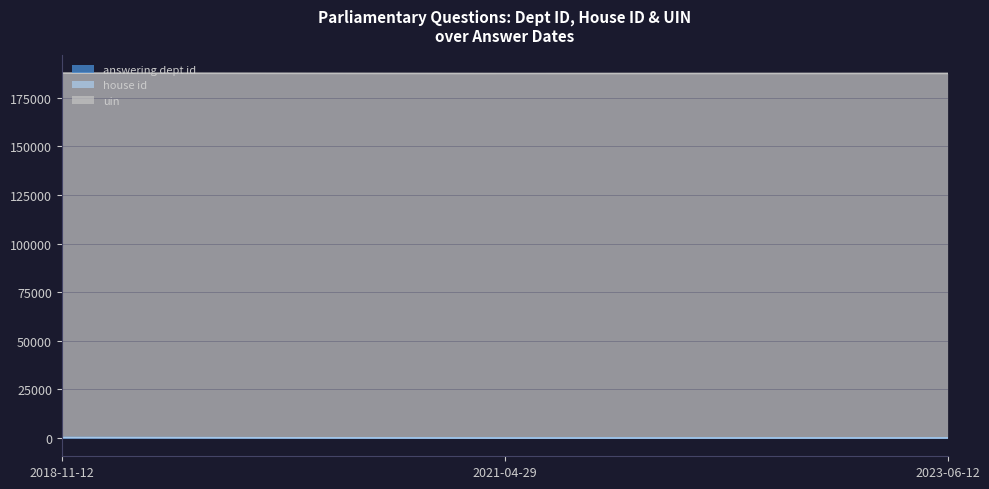

What is the average value of the answering dept id series?

91